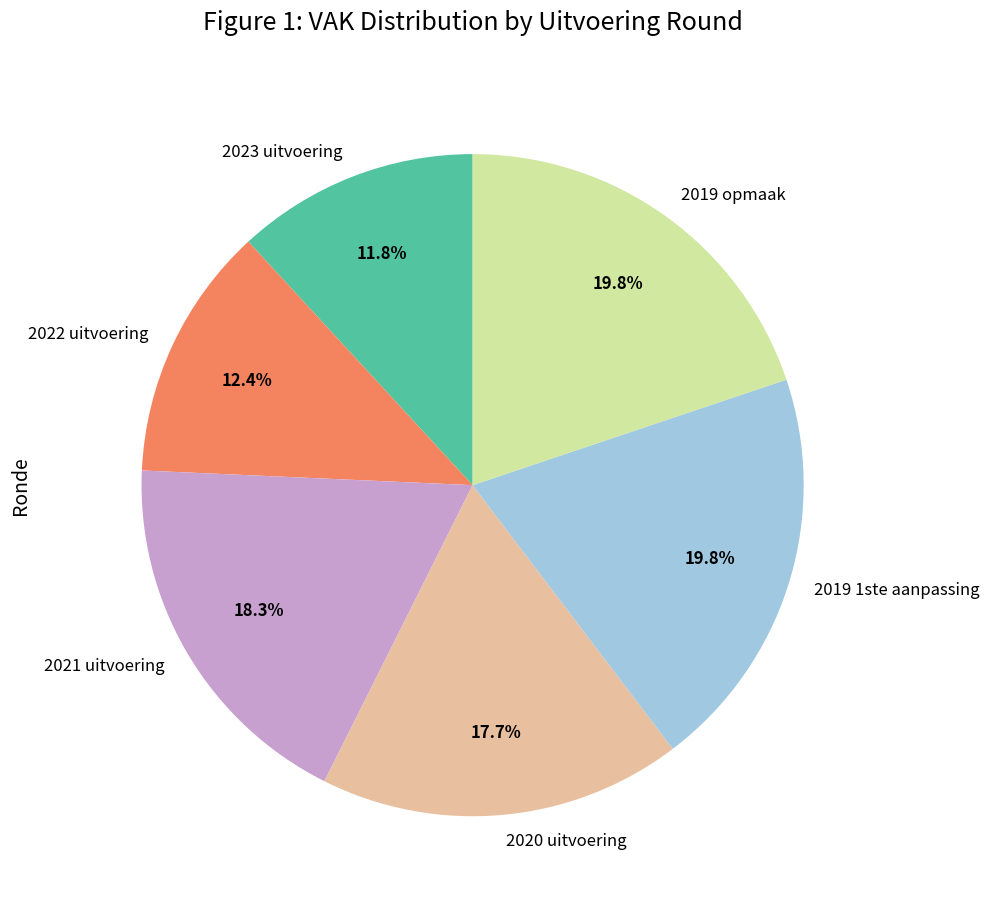

Which slice is the smallest?

2023 uitvoering